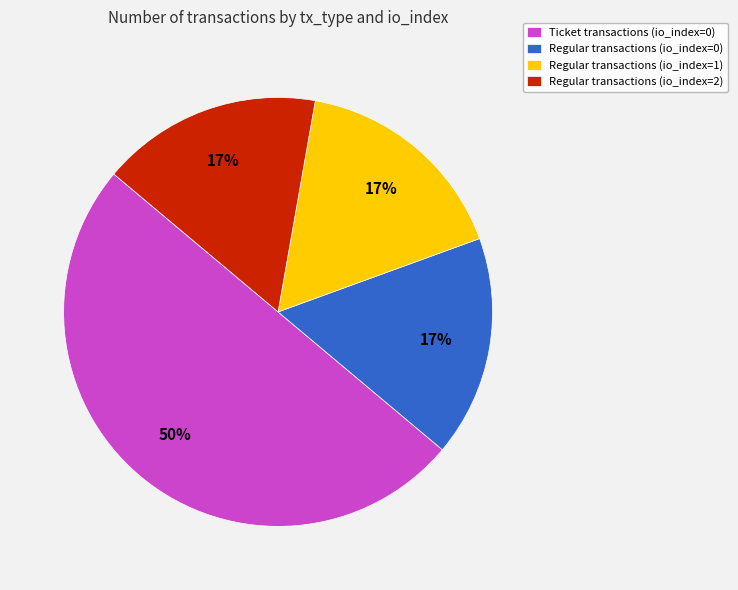

What is the majority slice?

Ticket transactions (io_index=0)